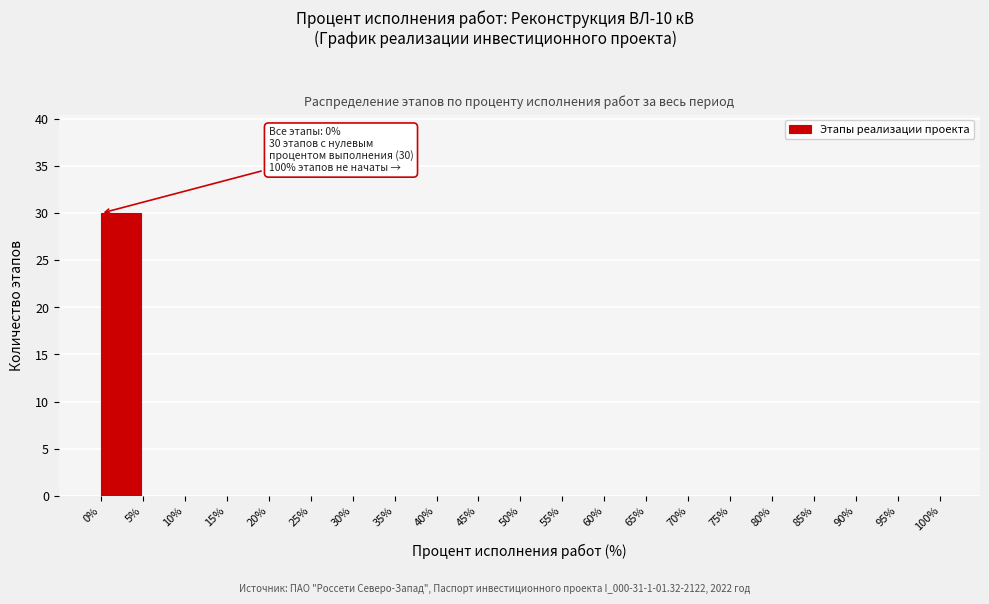

Over which range of the x-axis is the bar tallest?

0% to 5%